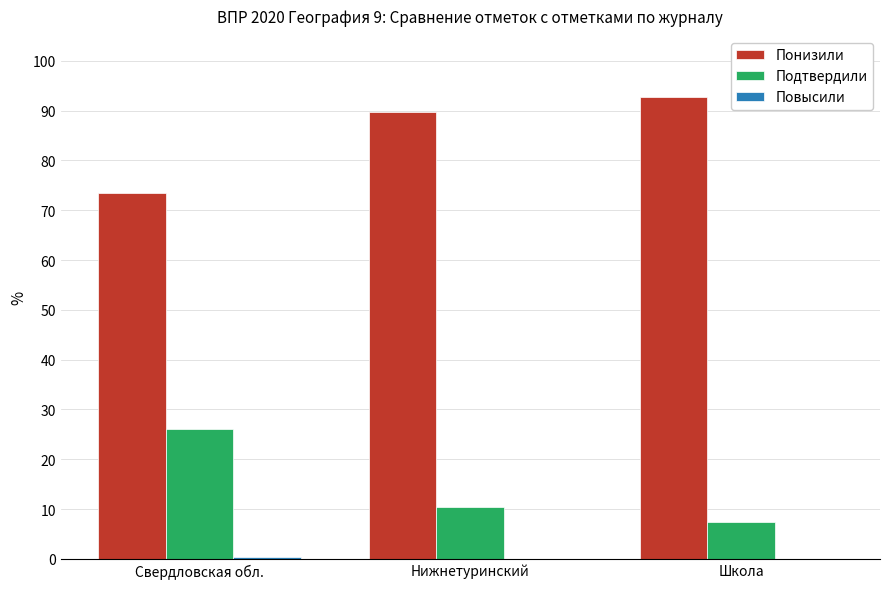

Read the Понизили value at Нижнетуринский.

89.6